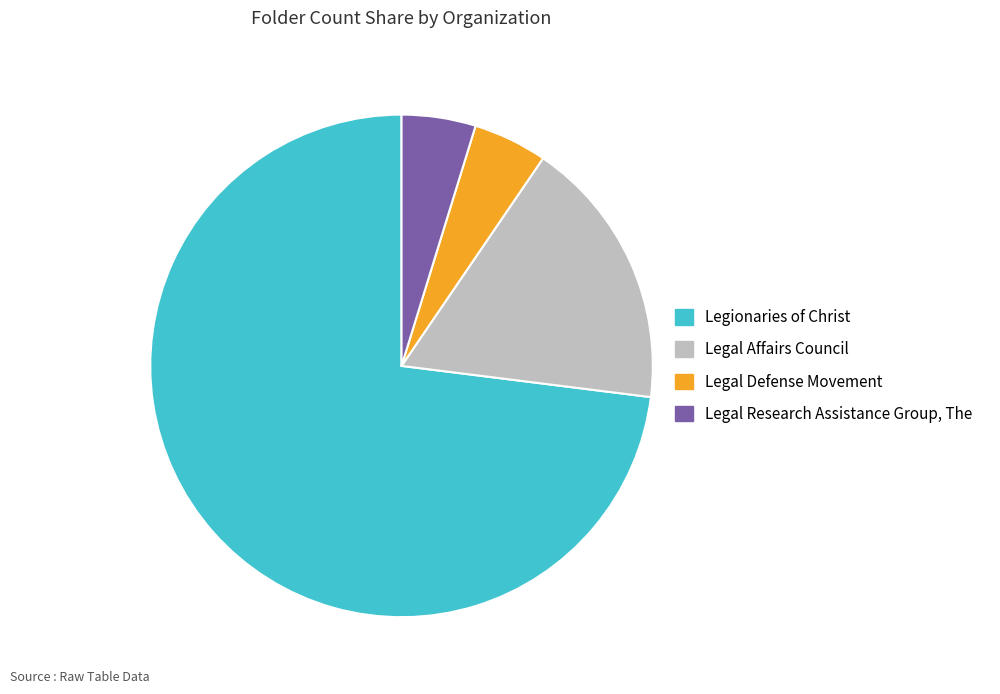

What is the majority slice?

Legionaries of Christ